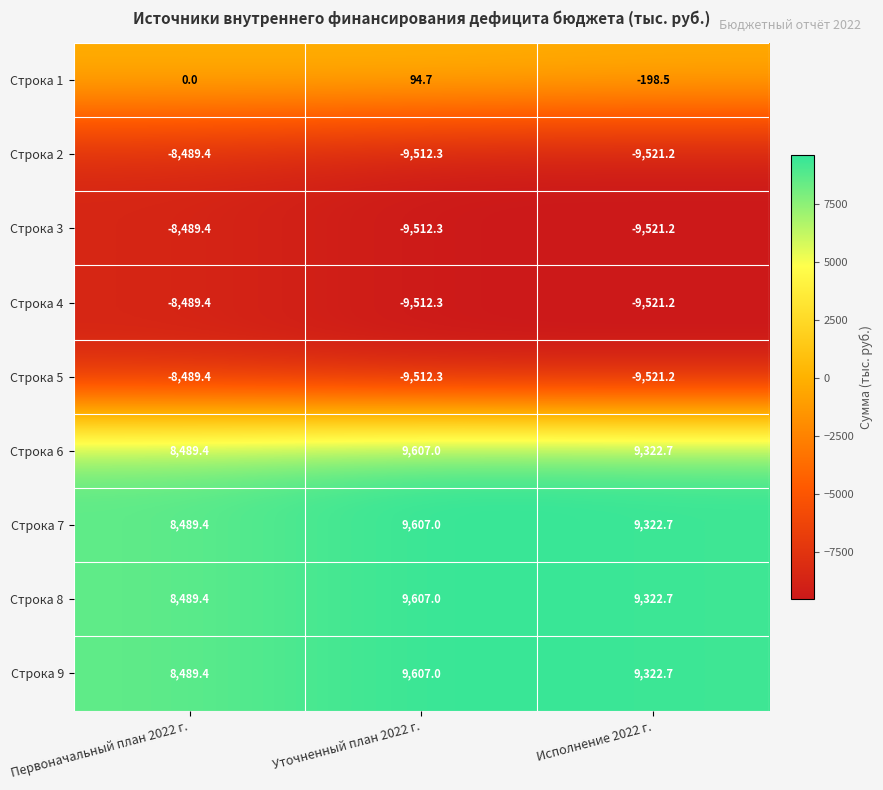

The Строка 9 series shows 9322.7 at Исполнение 2022 г.. True or false?

True